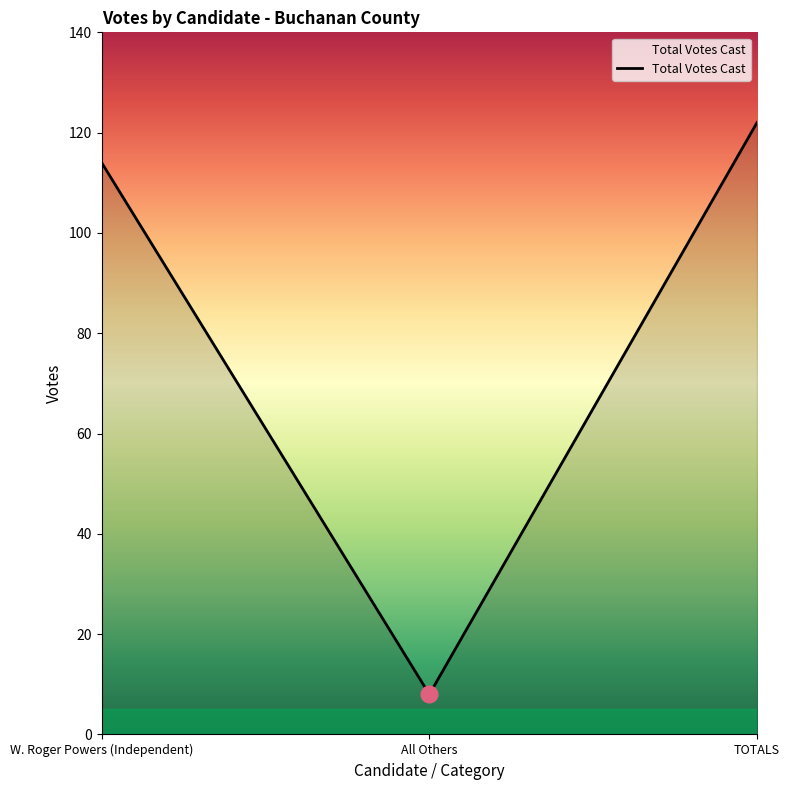

What is the sum of the values at W. Roger Powers (Independent) and TOTALS?

236